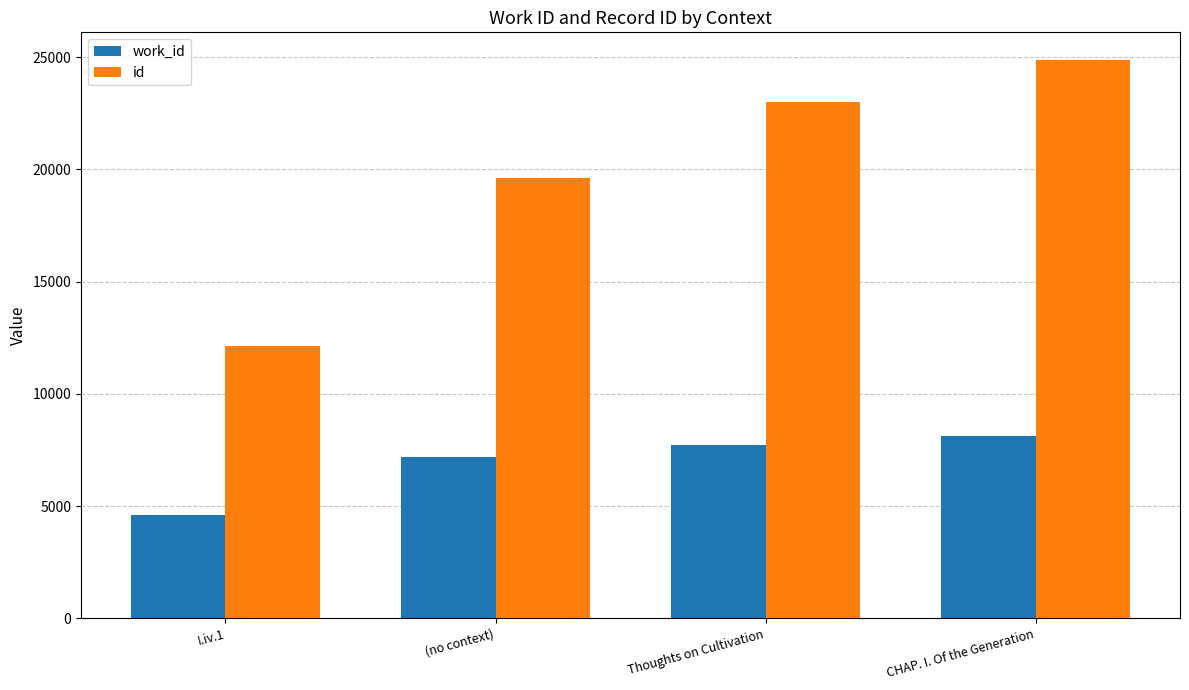

How many values in the work_id series are below 7738?

2